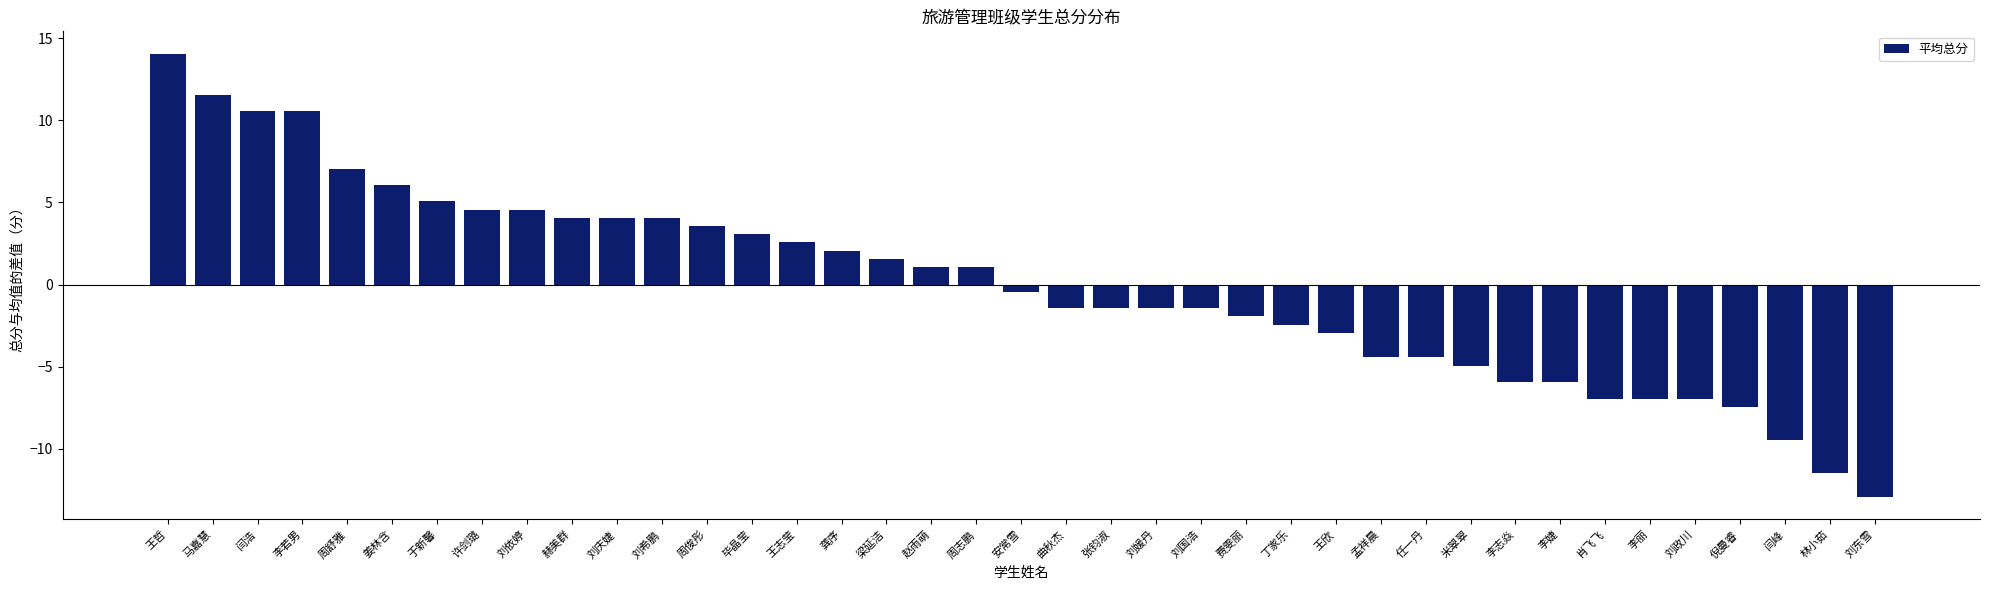

What is the smallest value displayed?

-12.9